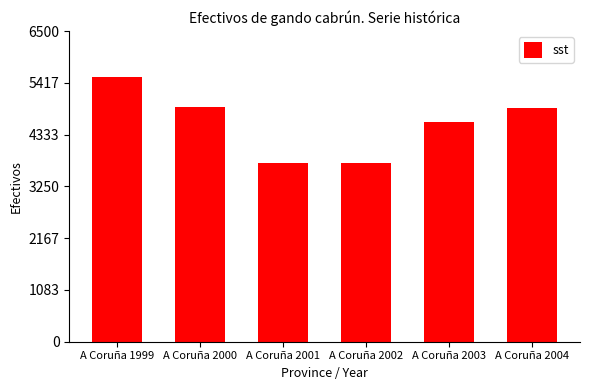

What is the difference between the maximum and minimum values?

1797